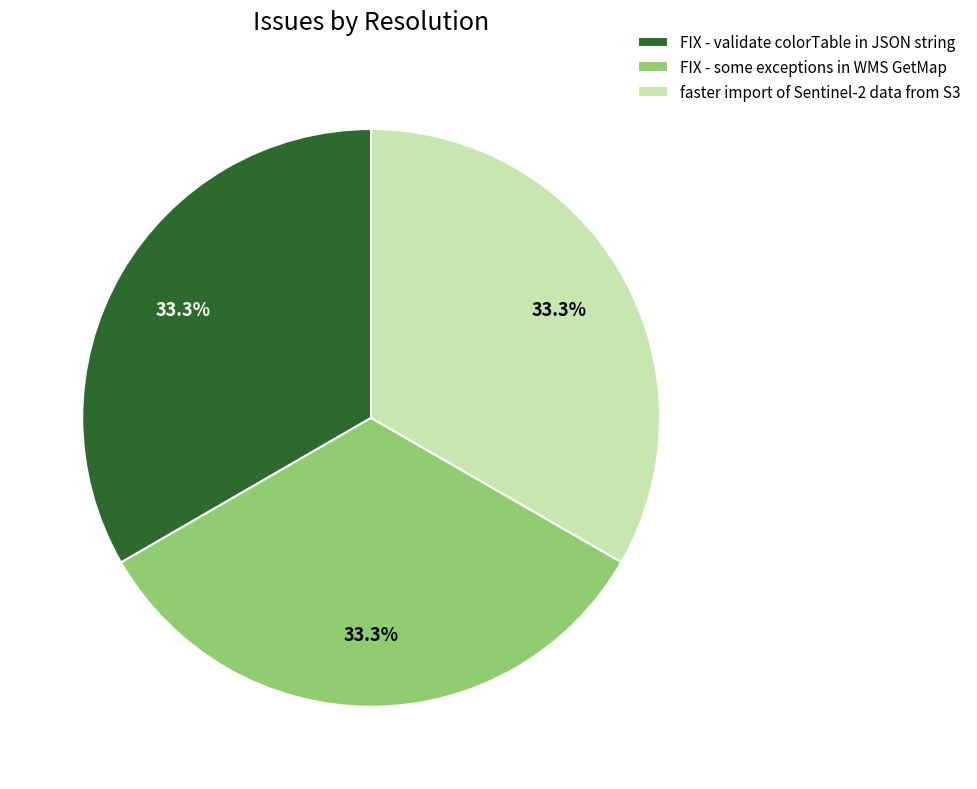

What percentage is NOT represented by FIX - validate colorTable in JSON string?

66.7%